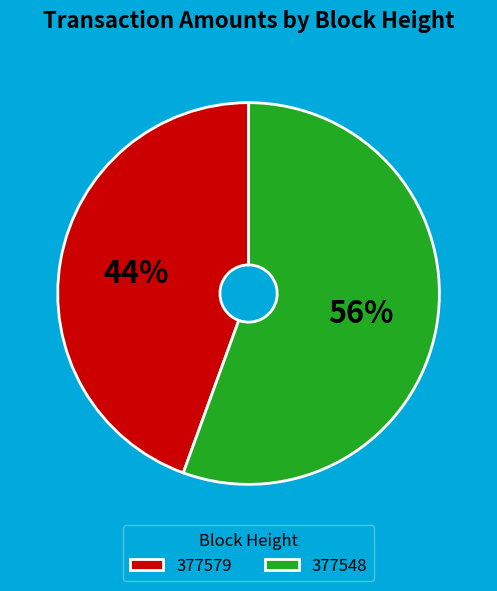

To the nearest percent, what is the average slice percentage?

50%